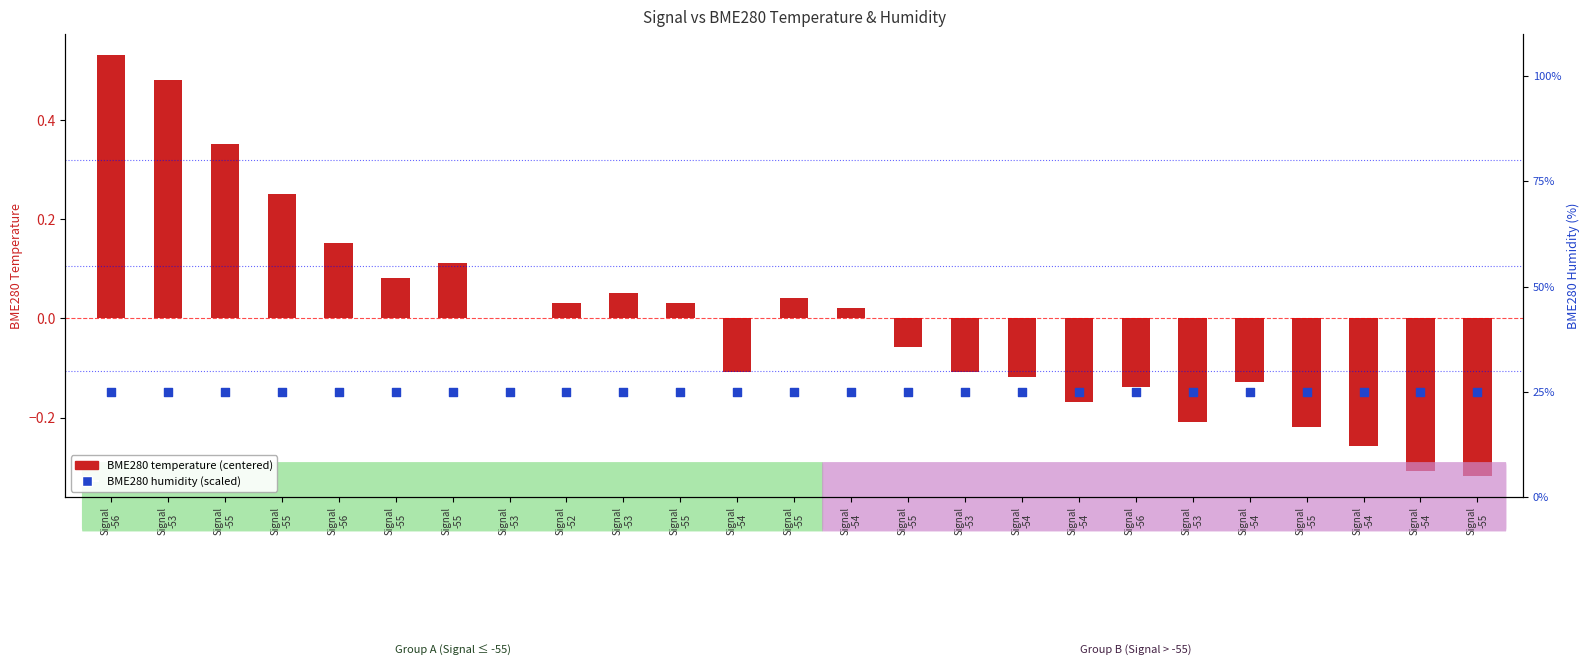

What are all the series names shown in the legend?

BME280 temperature (centered), BME280 humidity (scaled)